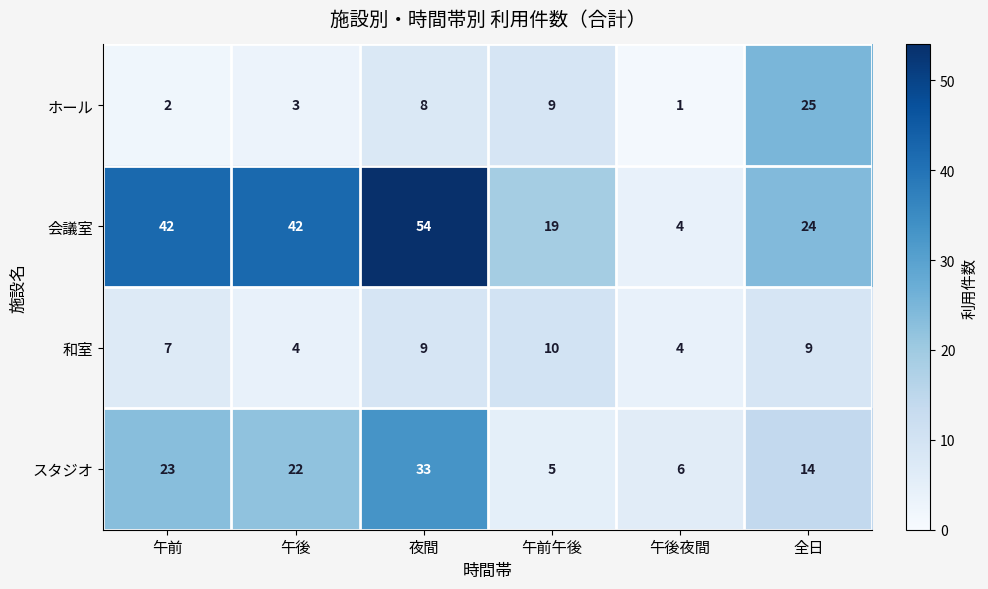

What is the greatest value displayed?

54